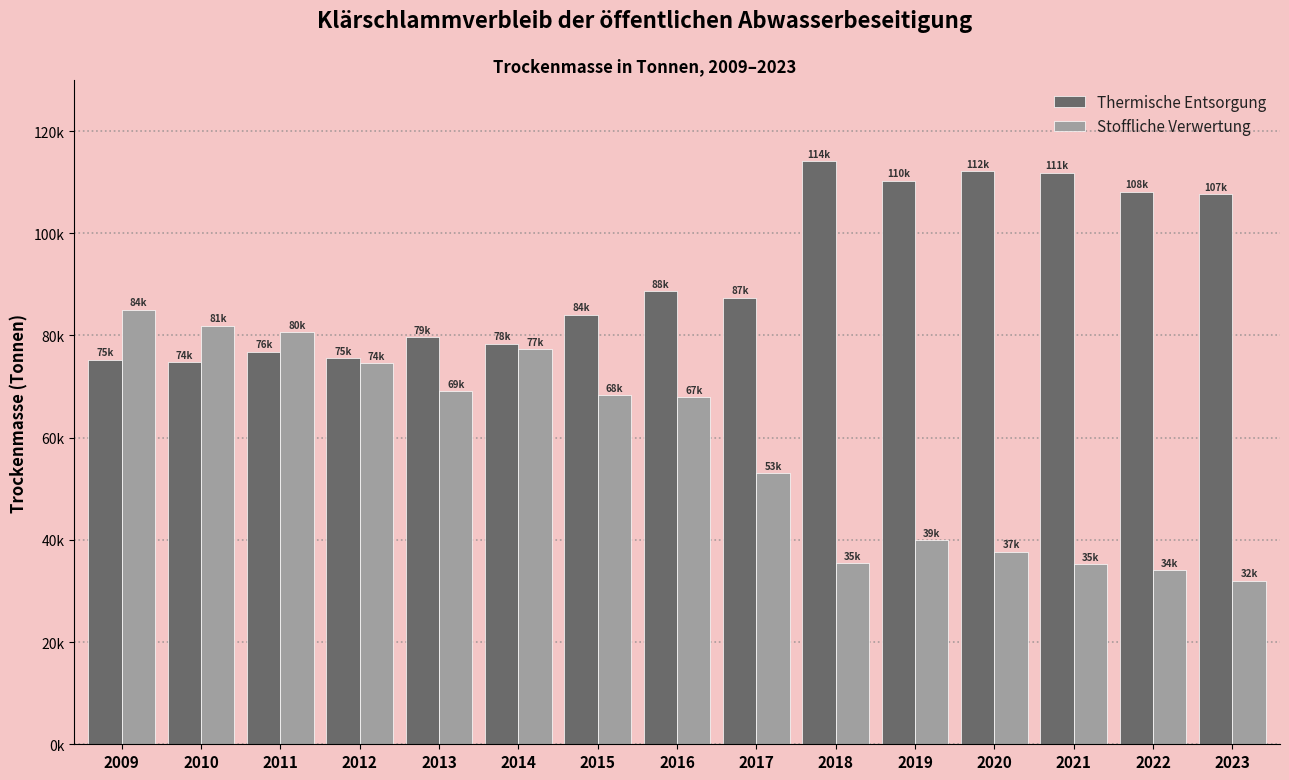

What are all the series names shown in the legend?

Thermische Entsorgung, Stoffliche Verwertung